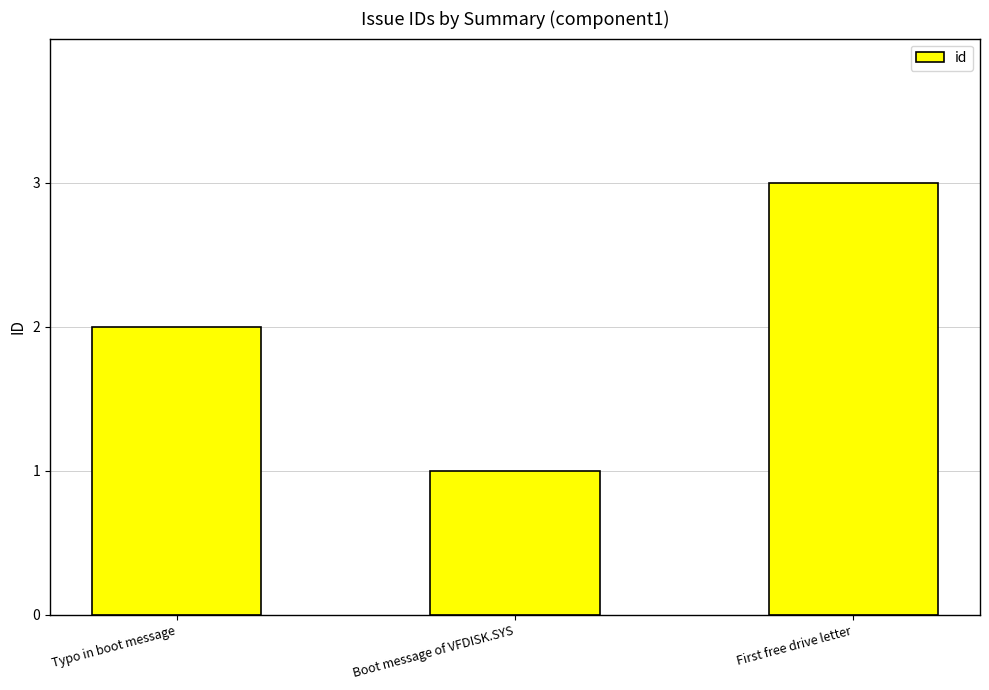

Is it true that the value at First free drive letter is 4?

False